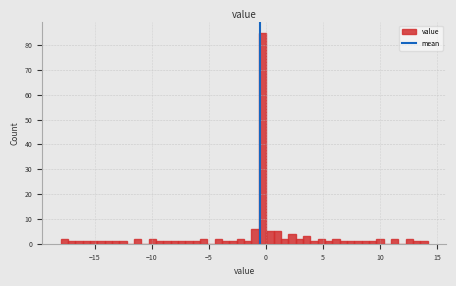

Read against the x-axis, roughly where is the centre of the tallest bar?

-0.5